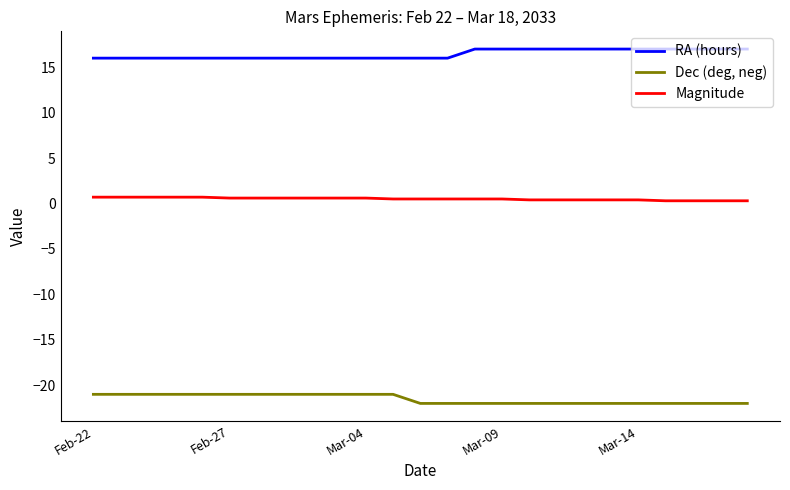

What is the greatest value displayed?

17.0